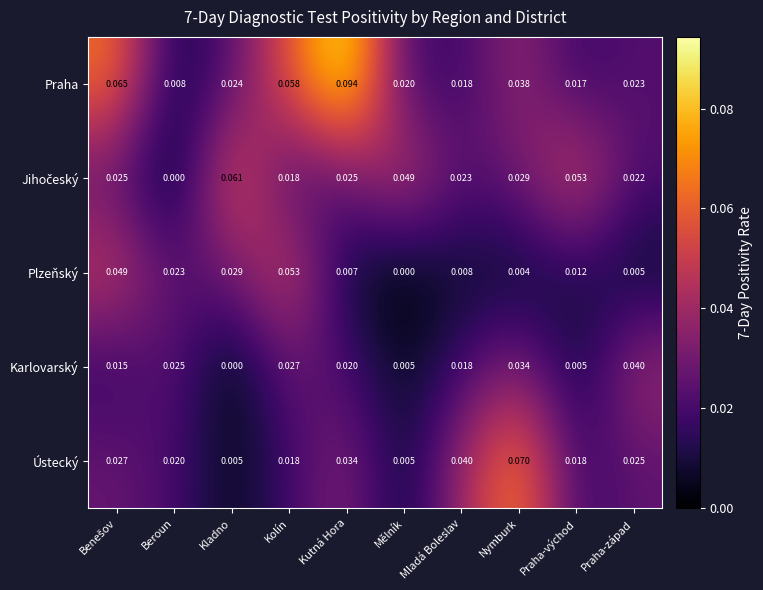

Which label corresponds to the largest value in the chart?

Kutná Hora